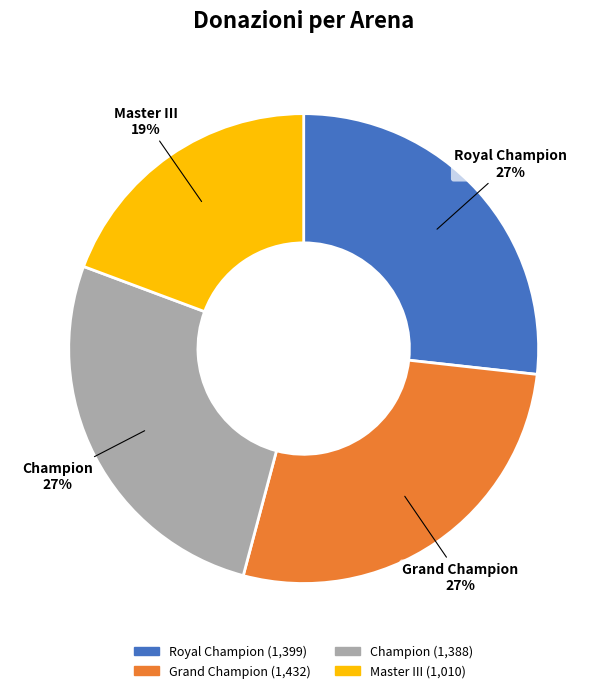

Is there any slice that represents more than half of the pie?

No